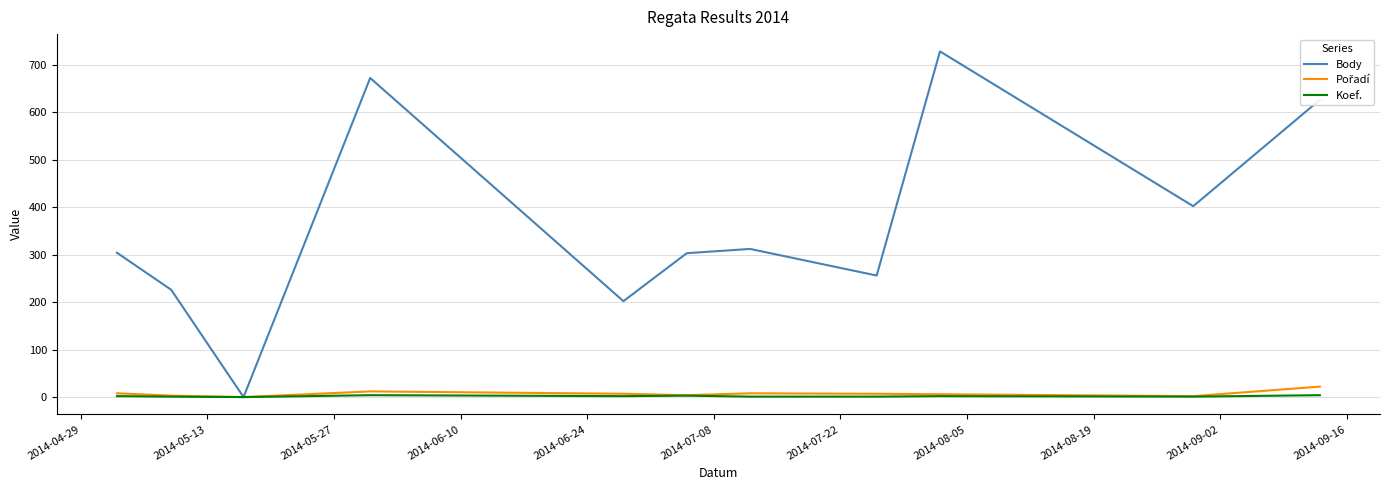

Which series has the largest total across all categories?

Body